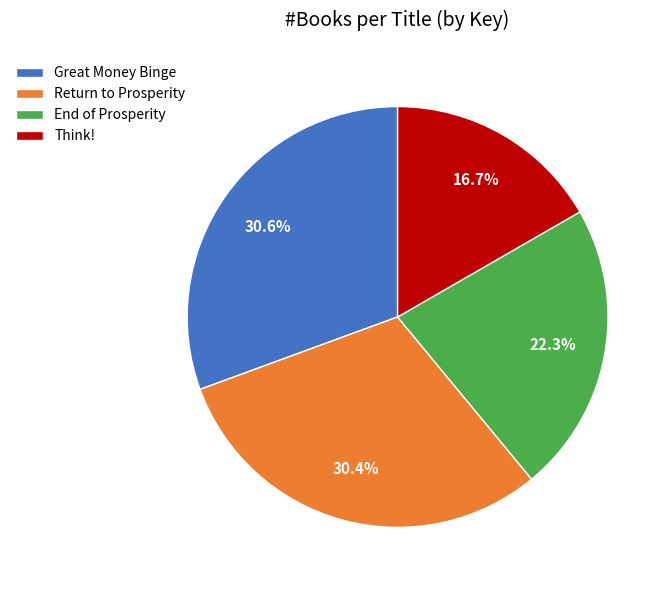

True or false: Think! accounts for 17% of the total.

True